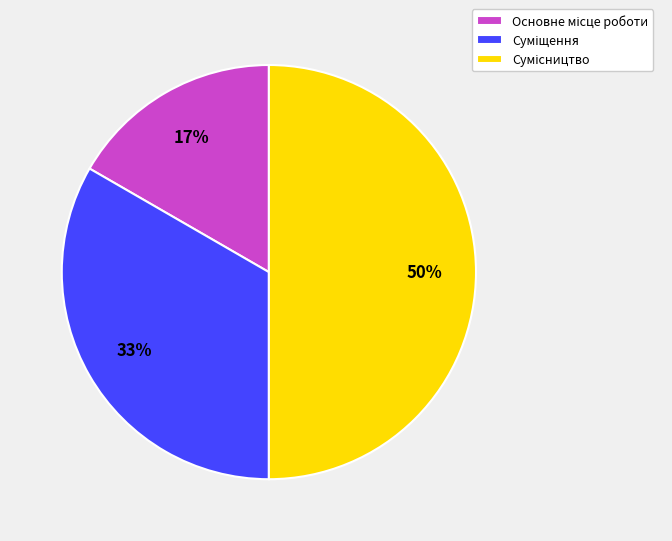

To the nearest percent, what is the difference between the largest and smallest slice percentages?

33%